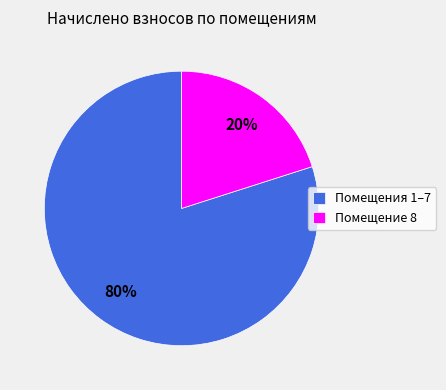

To the nearest percent, what percentage of the pie is Помещение 8?

20%